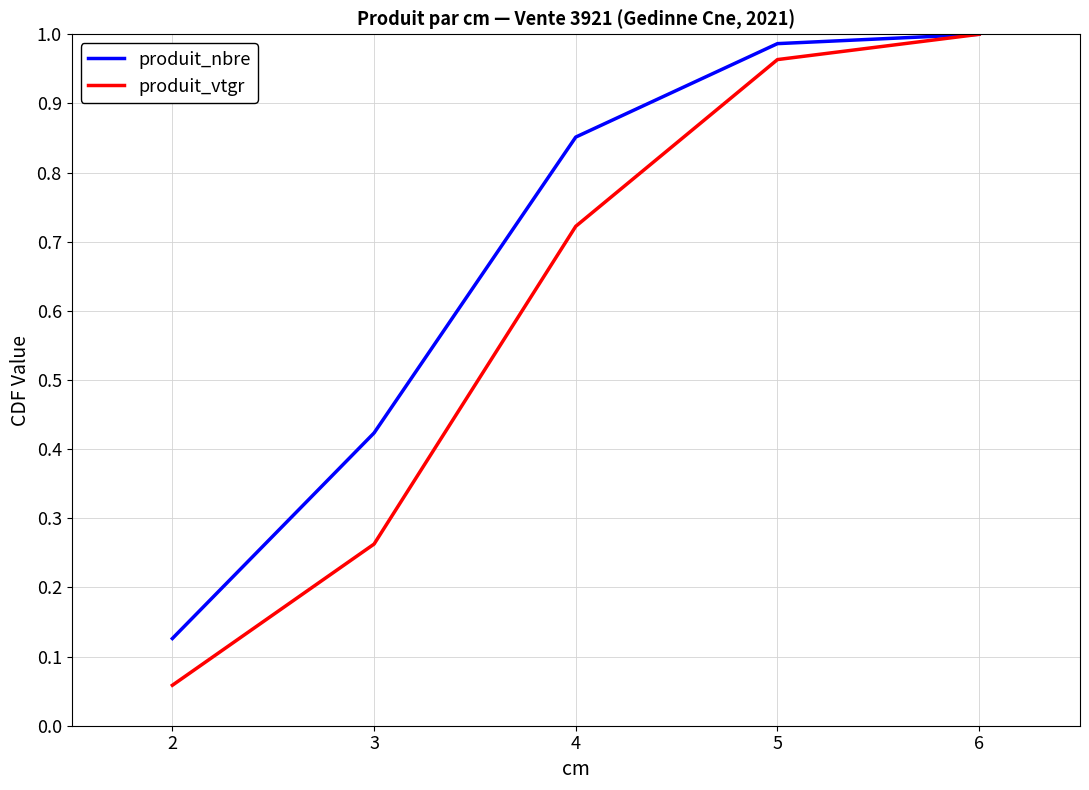

Which series changed the most between 2 and 6?

produit_vtgr